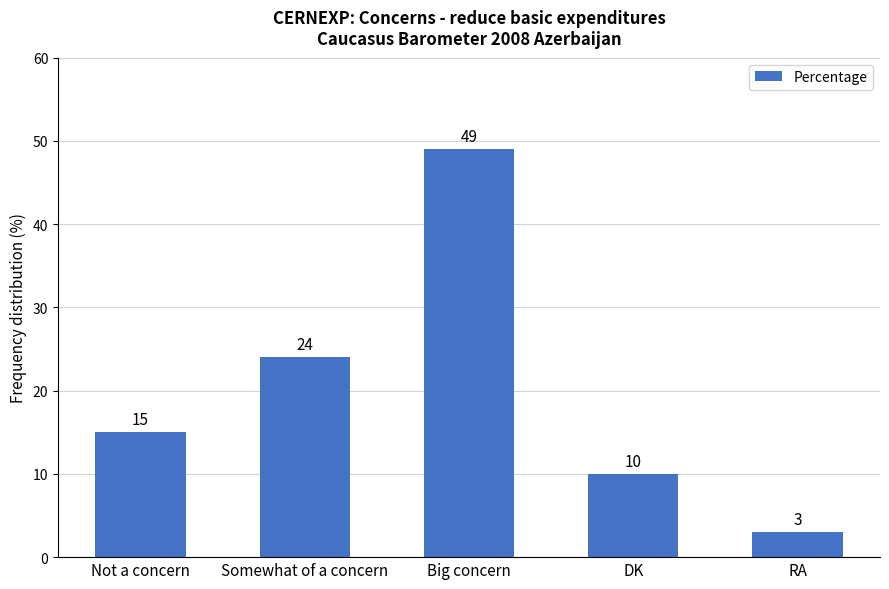

At which category does the chart reach its peak across all series?

Big concern